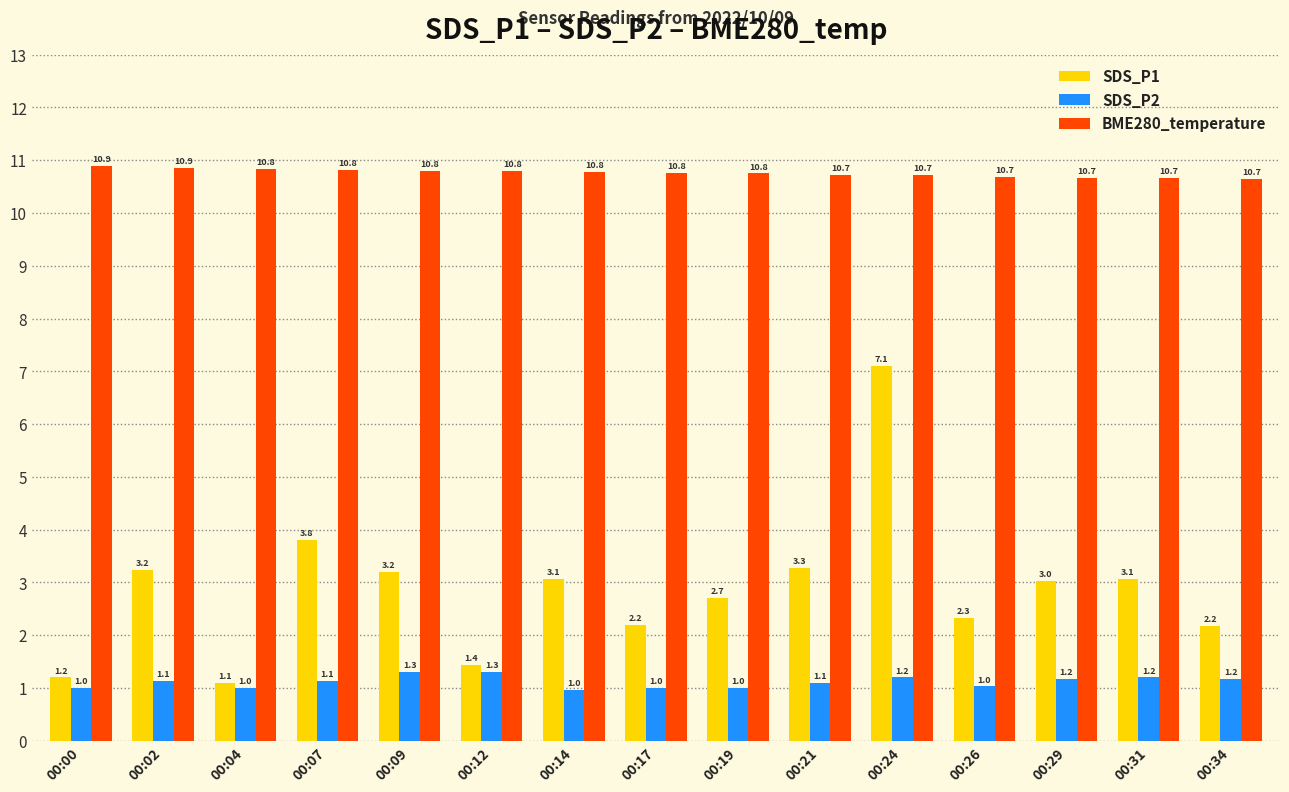

At 00:17, list the series in order from smallest to largest.

SDS_P2, SDS_P1, BME280_temperature